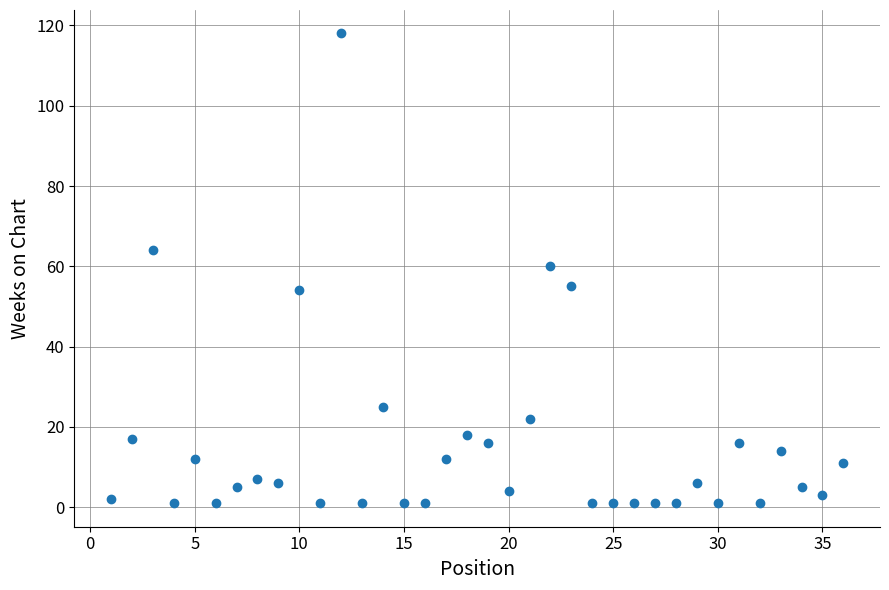

What is the range of X values (max minus min)?

35